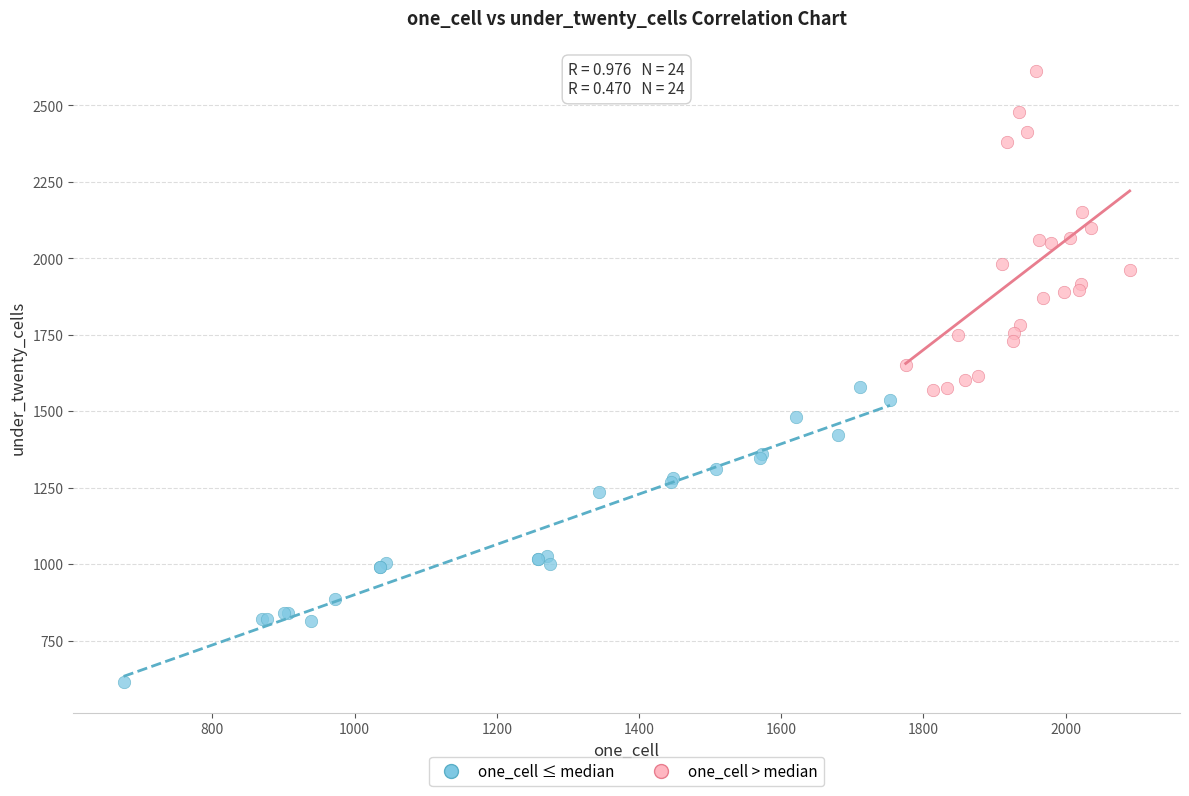

Which series contains the lowest Y value?

one_cell ≤ median